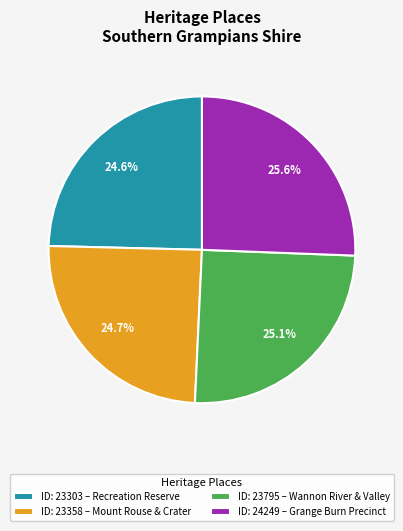

Does any single category account for the majority?

No